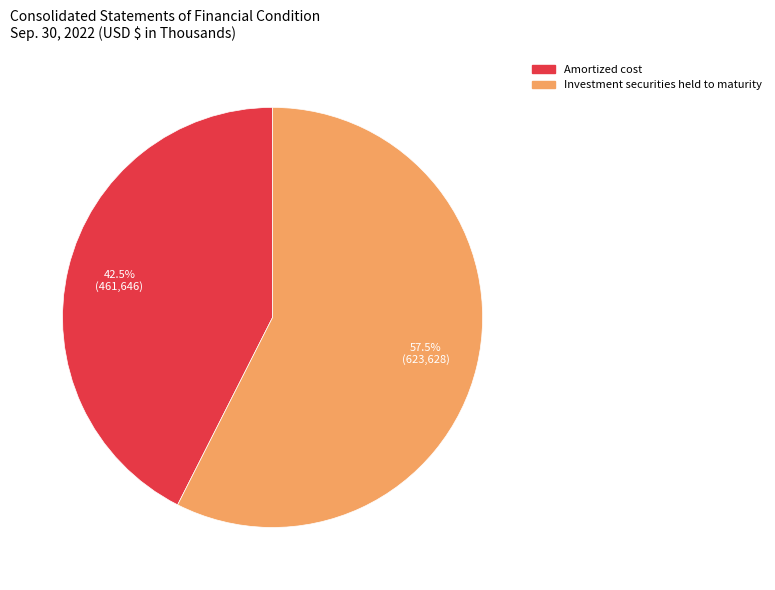

What is the smallest slice in the pie chart?

Amortized cost